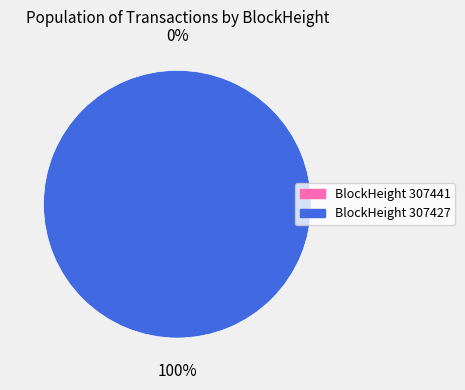

Which category has the biggest portion of the pie?

307427